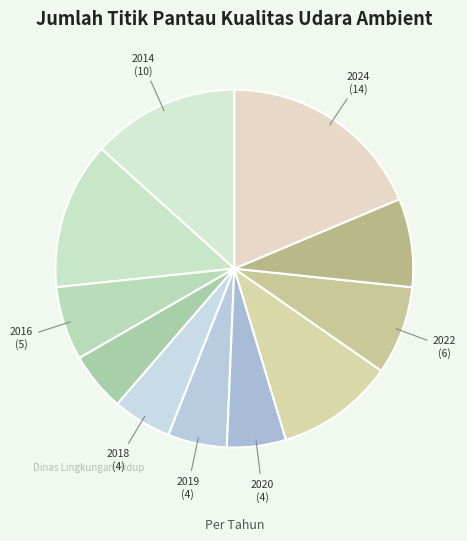

How many segments does this pie chart have?

11